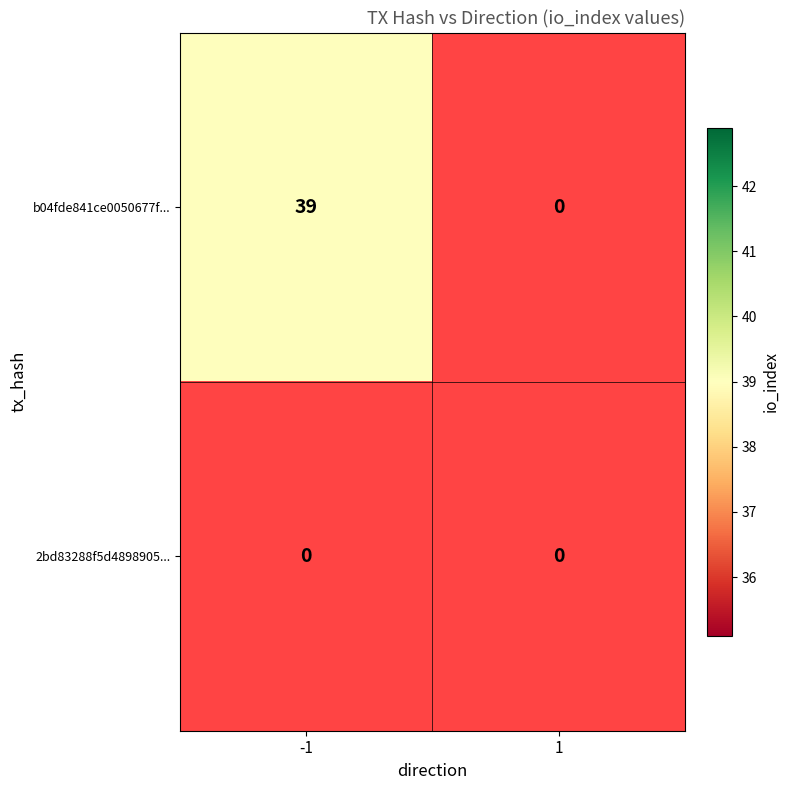

Rank the categories by 2bd83288f5d4898905060015c8a4090e5e675e3 value from highest to lowest.

-1, 1